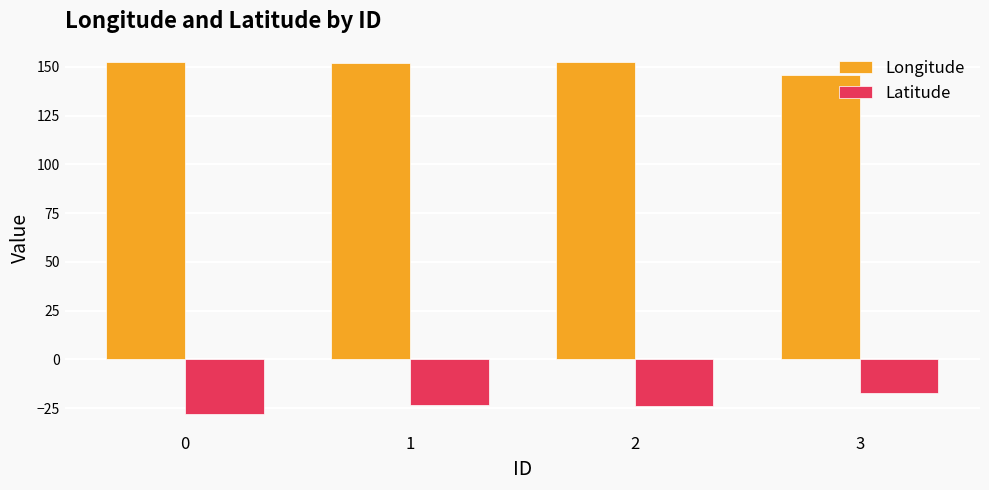

What is the difference between the second highest and second lowest values in the Latitude series?

0.6